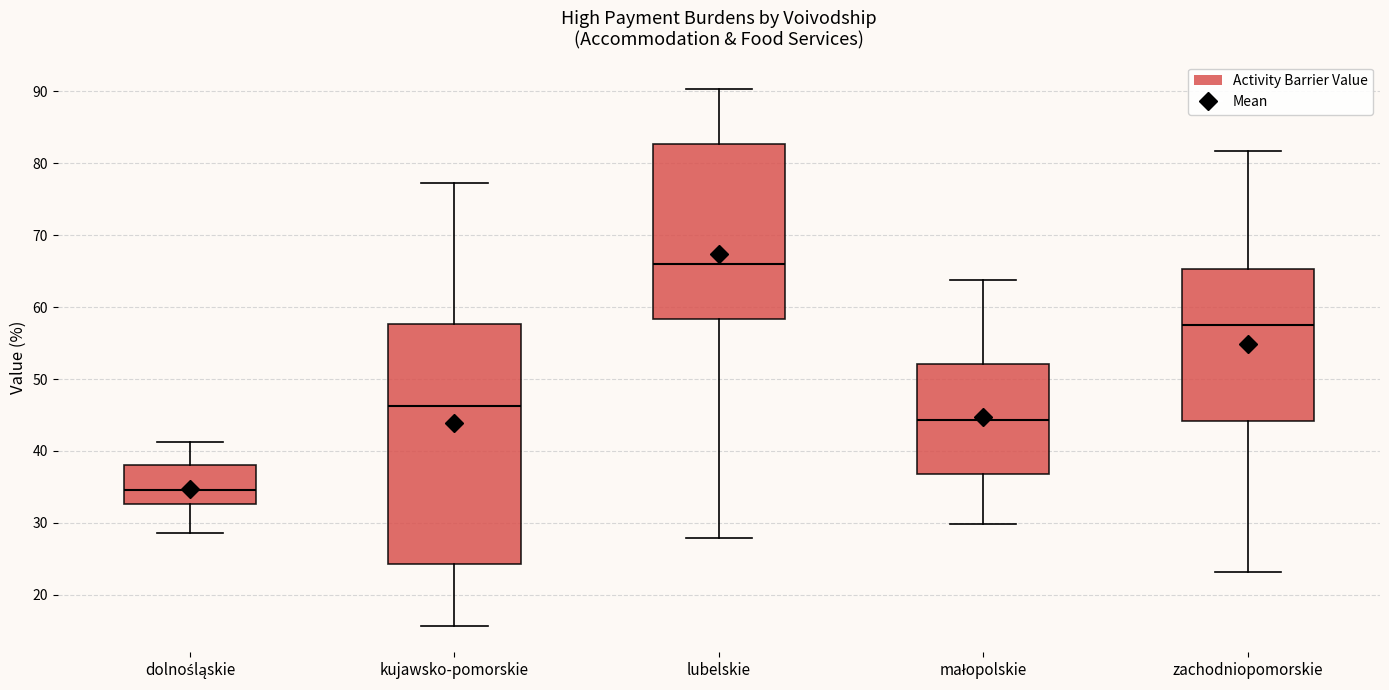

Reading left to right, transcribe this box plot: for each box, give where its median line is, the range the box spans, and where its two whiskers end, as read against the y-axis. The values are not printed on the chart, so give them approximately, as read against the axis.

dolnośląskie: median 35, box 33 to 38, whiskers 29 to 41
kujawsko-pomorskie: median 46, box 24 to 58, whiskers 16 to 77
lubelskie: median 66, box 58 to 83, whiskers 28 to 90
małopolskie: median 44, box 37 to 52, whiskers 30 to 64
zachodniopomorskie: median 58, box 44 to 65, whiskers 23 to 82